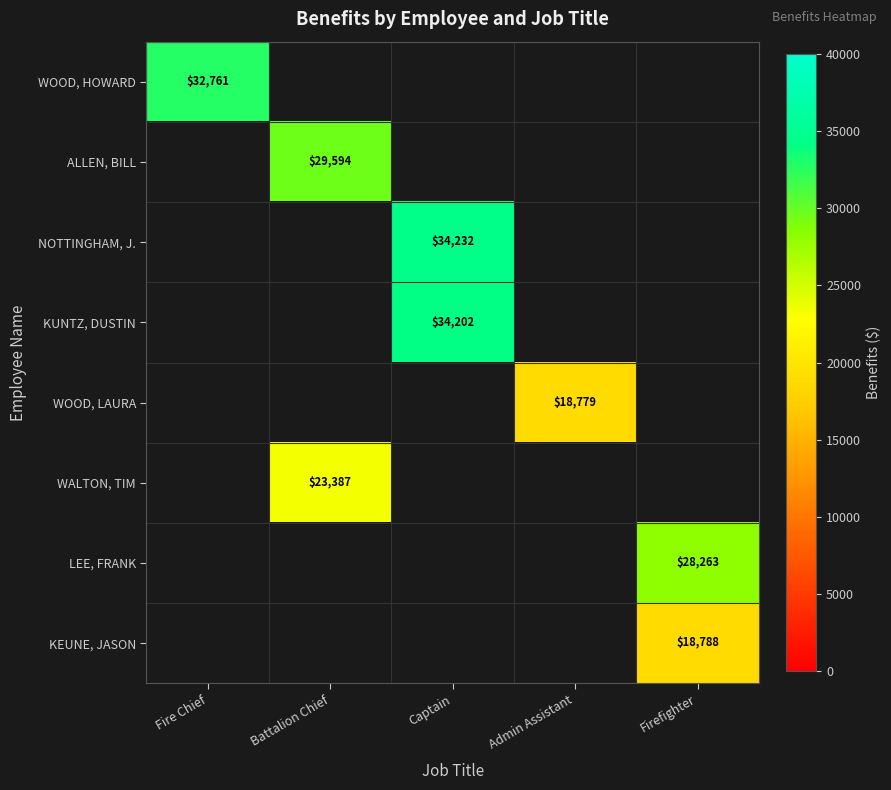

How many series are shown in this chart?

8